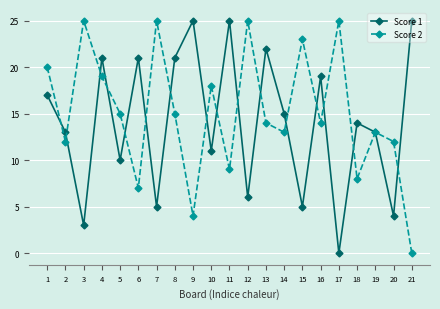

What is the total value across all series at 8?

36